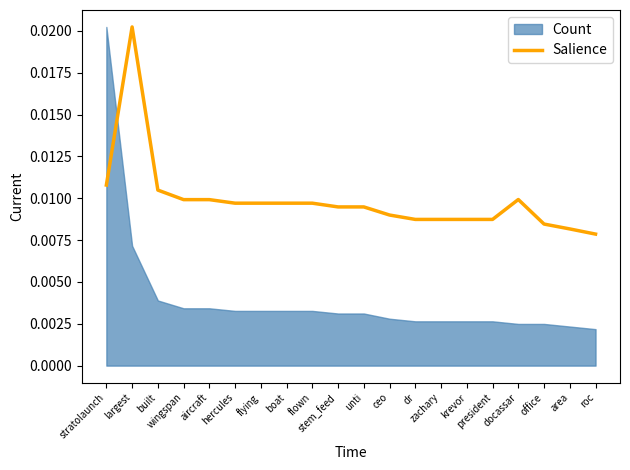

How many categories are shown in the chart?

20